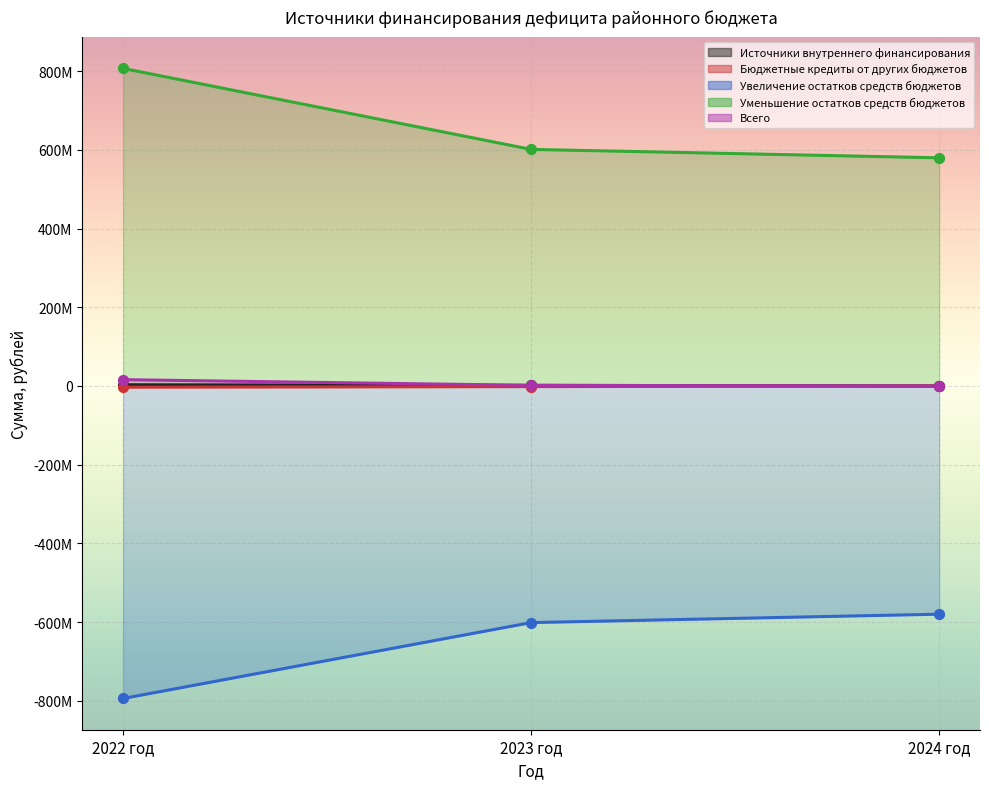

What is the total value across all series at 2022 год?

29073988.0